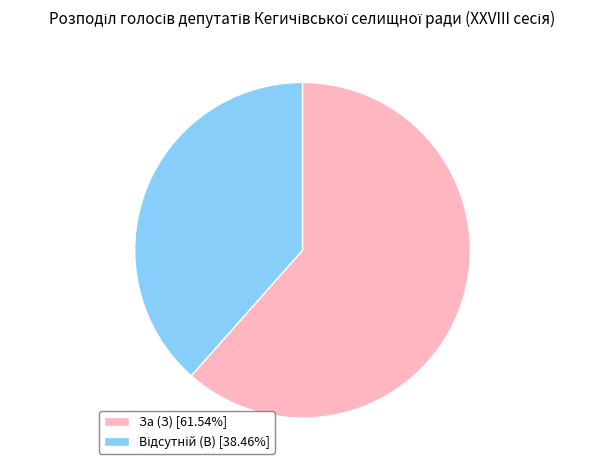

Is there any slice that represents more than half of the pie?

Yes